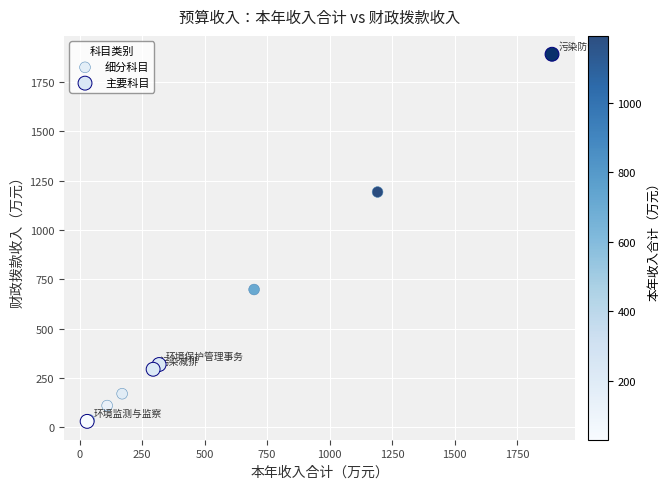

Which series has the largest Y range (max minus min)?

主要科目